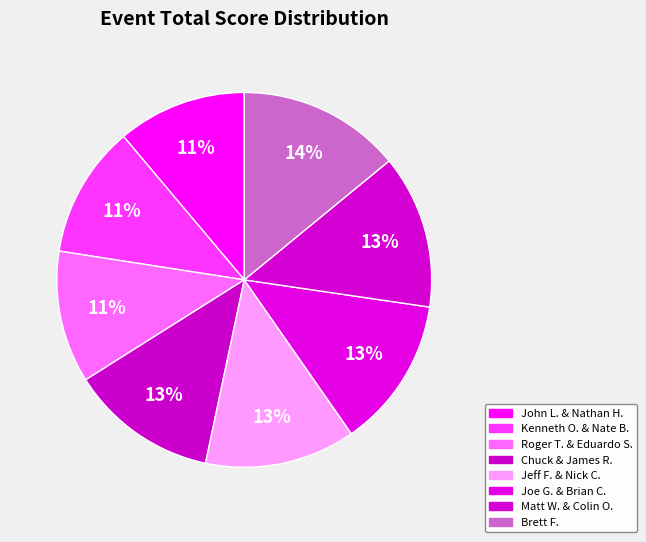

How many slices are in this pie chart?

8